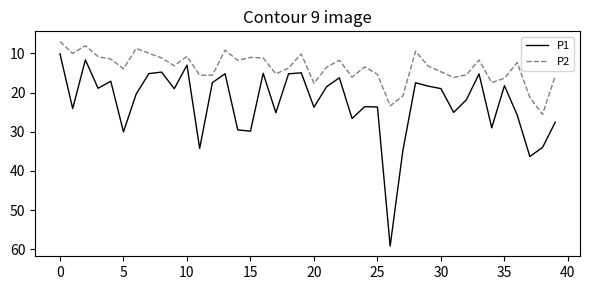

What is the sum of all P1 values?

904.7